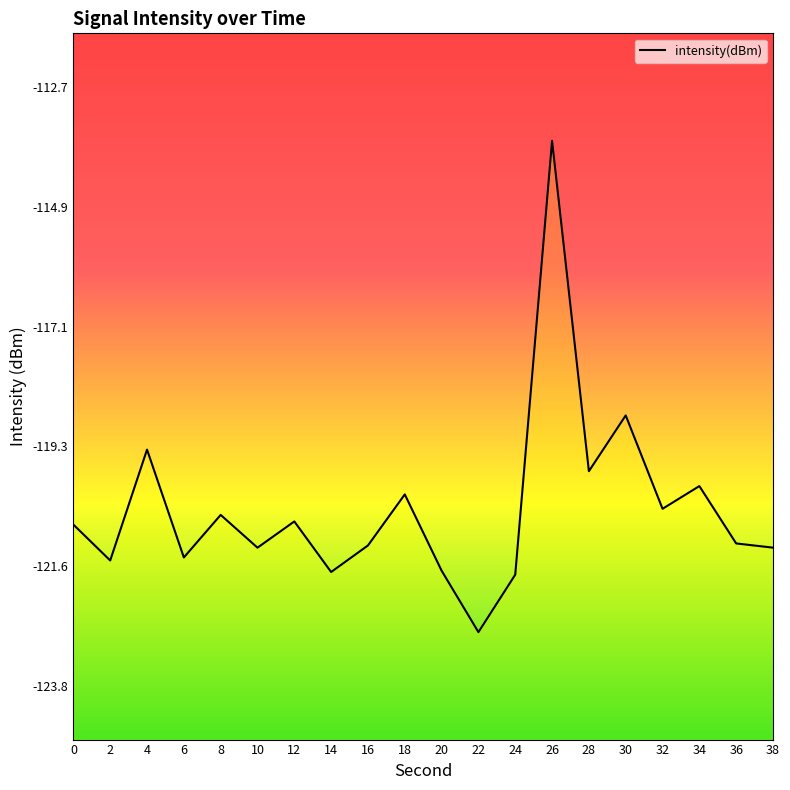

What is the difference between the values at 26 and 0?

7.1